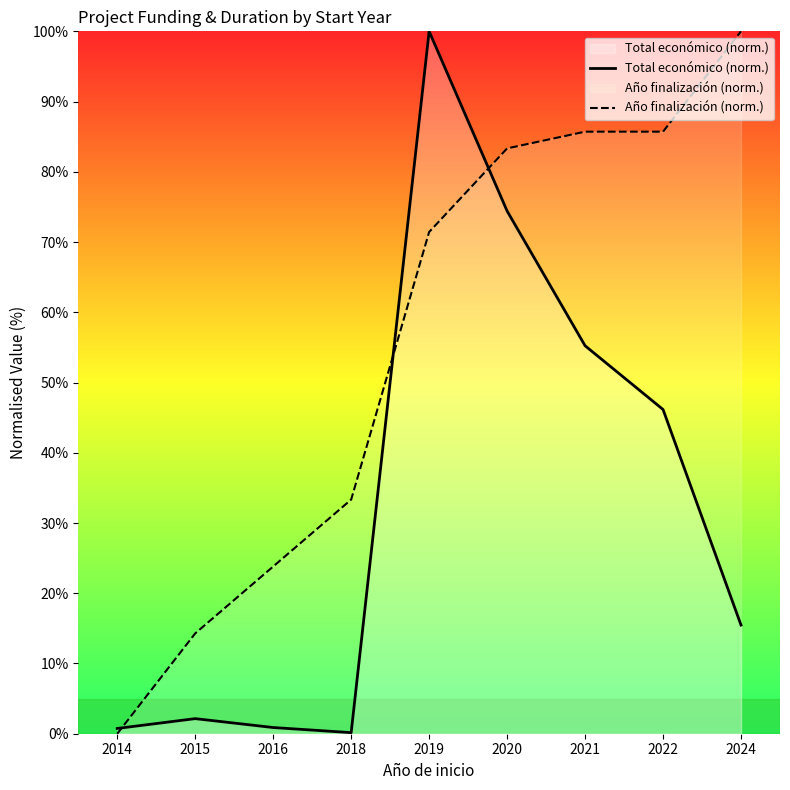

What is the difference between the maximum and minimum values in the Total económico (norm.) series?

99.8